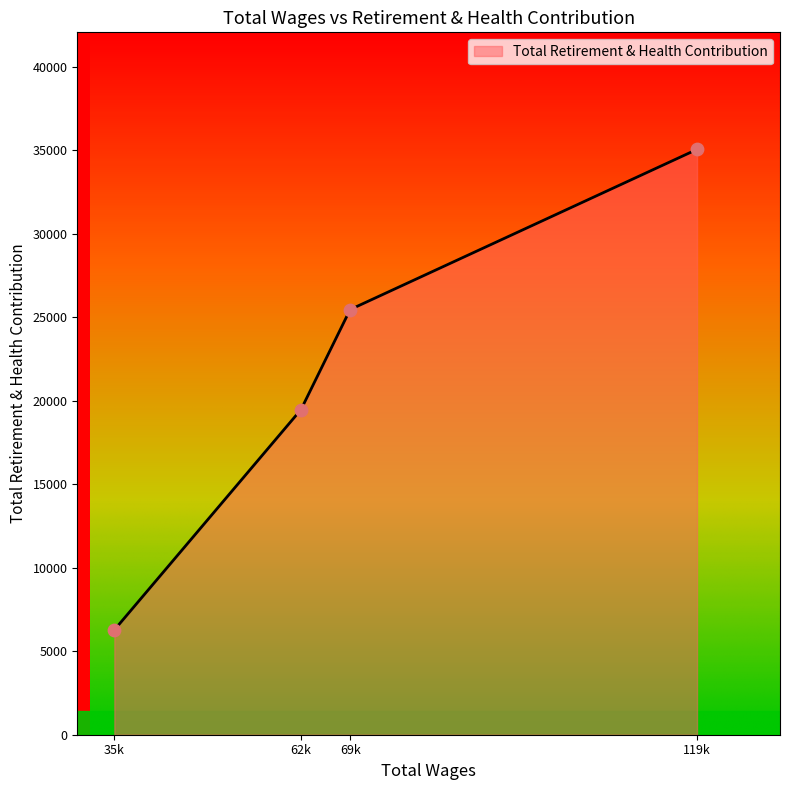

What is the change in value from 35k to 69k?

+19189